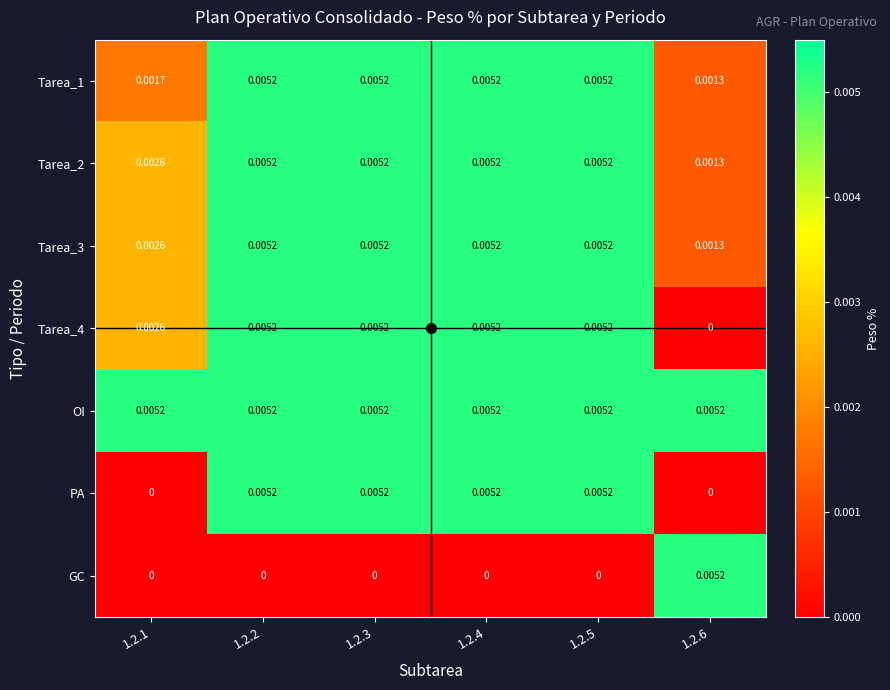

Count the number of categories in the chart.

6